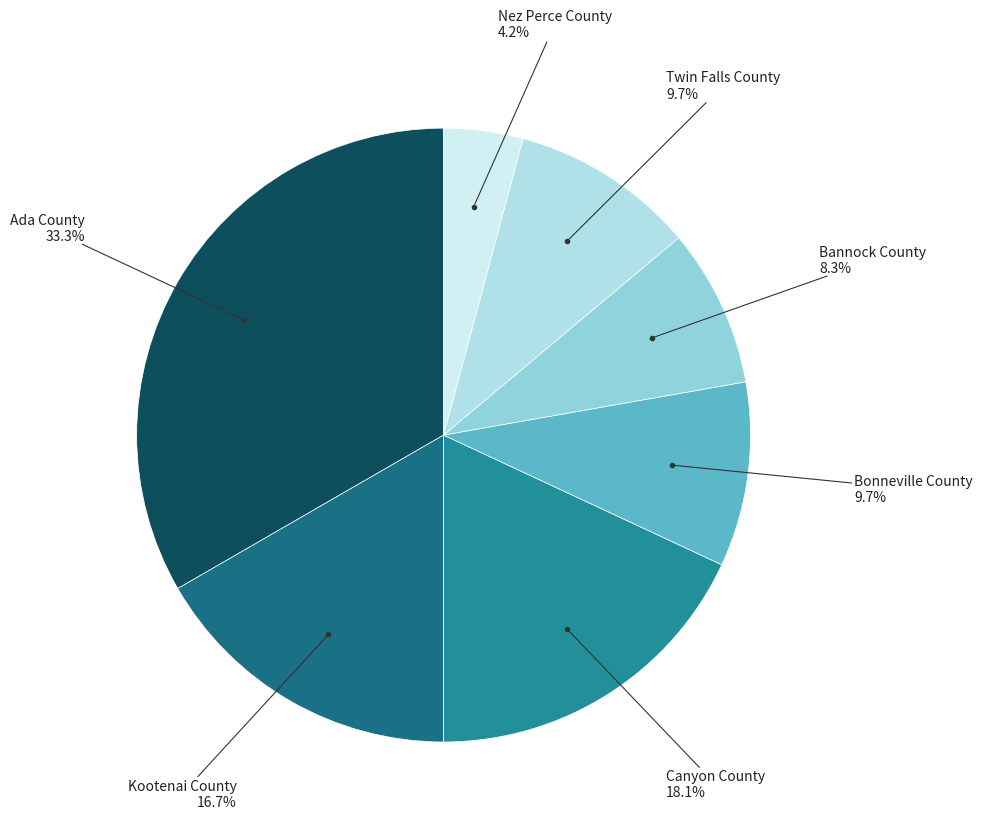

What is the ratio of the value at Canyon County to the value at Nez Perce County?

4.3